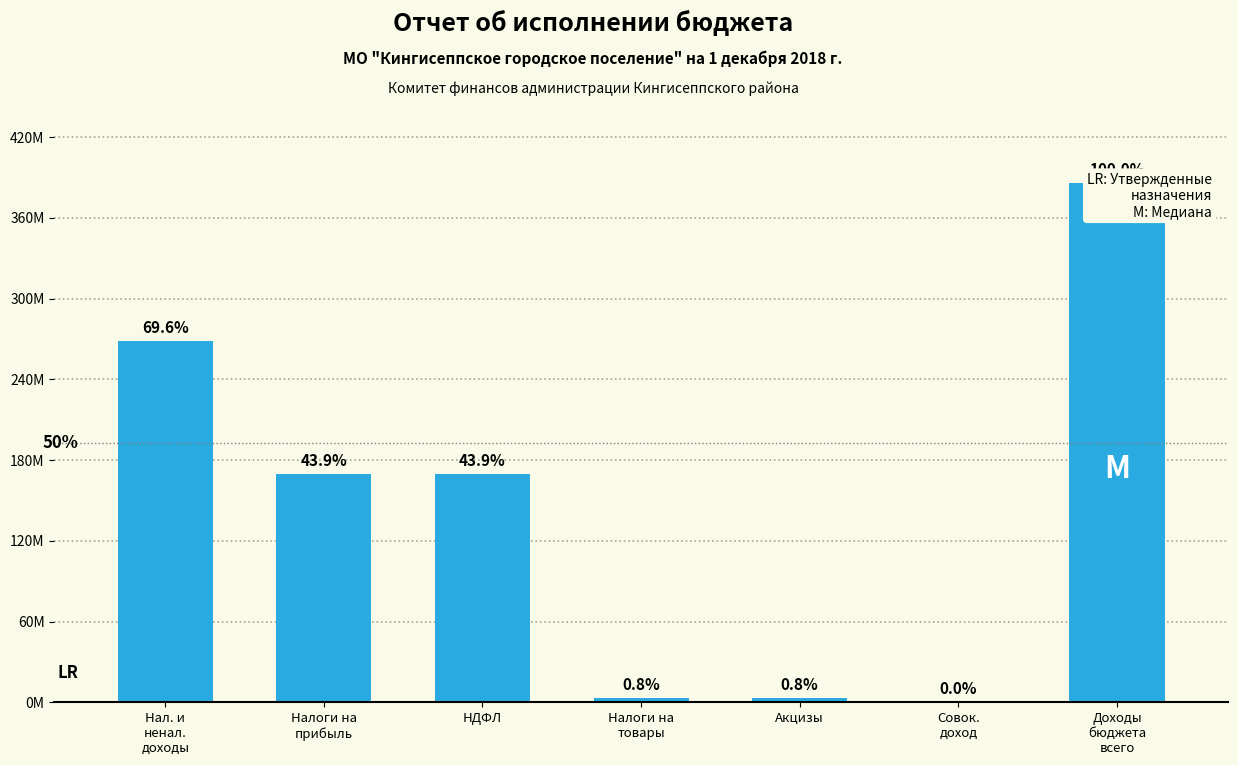

What is the difference between the maximum and minimum values?

385877086.6